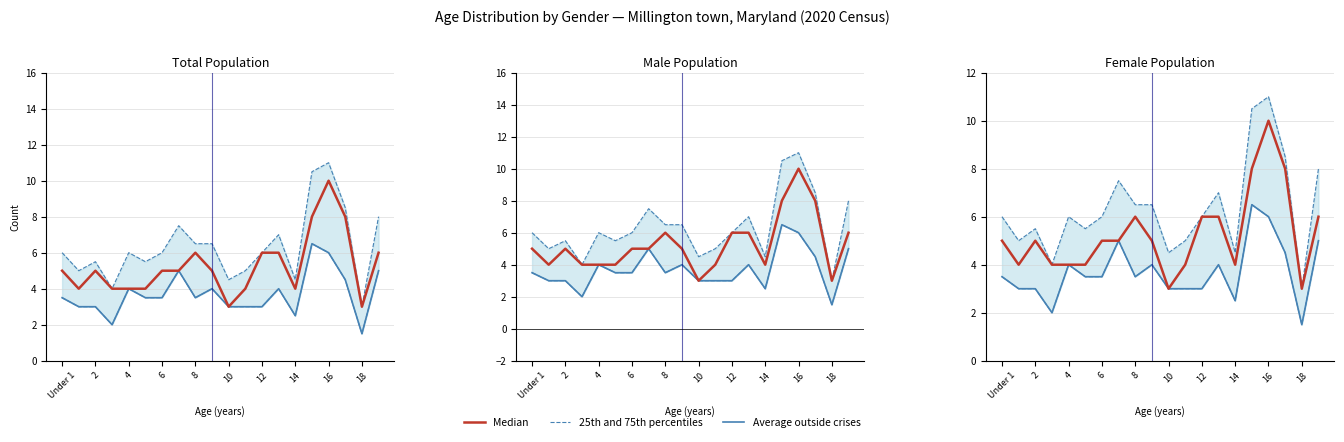

Which series has the largest total across all categories?

Median